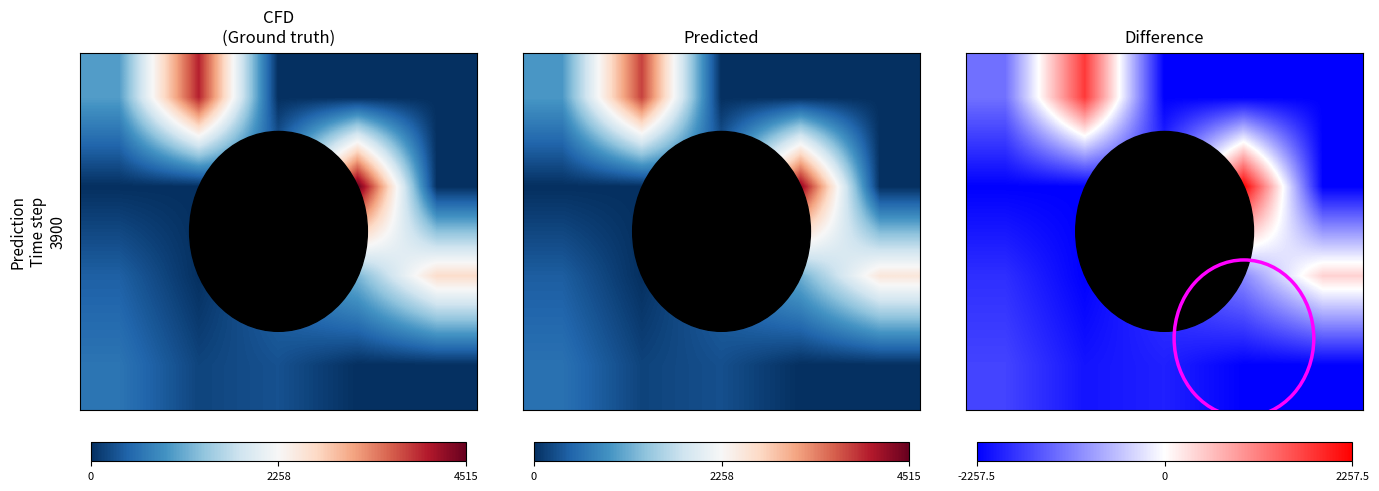

At which category is the sum across all series the highest?

3